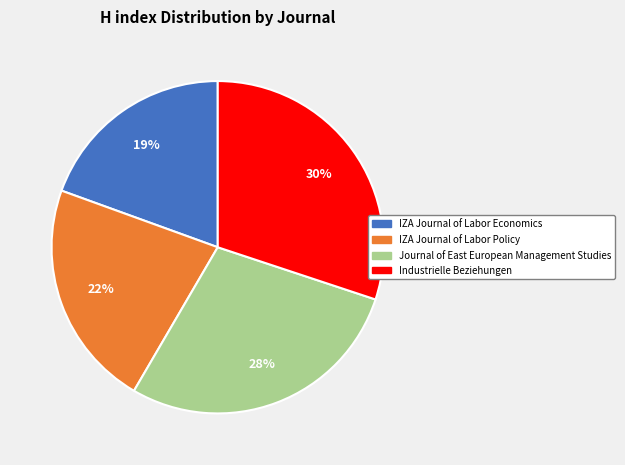

What percentage is the Industrielle Beziehungen slice, to the nearest percent?

30%